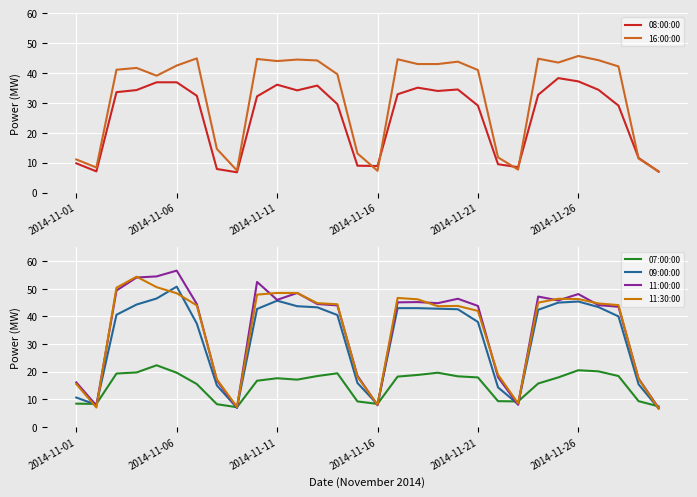

What is the difference between the maximum and minimum values in the 11:30:00 series?

47.8